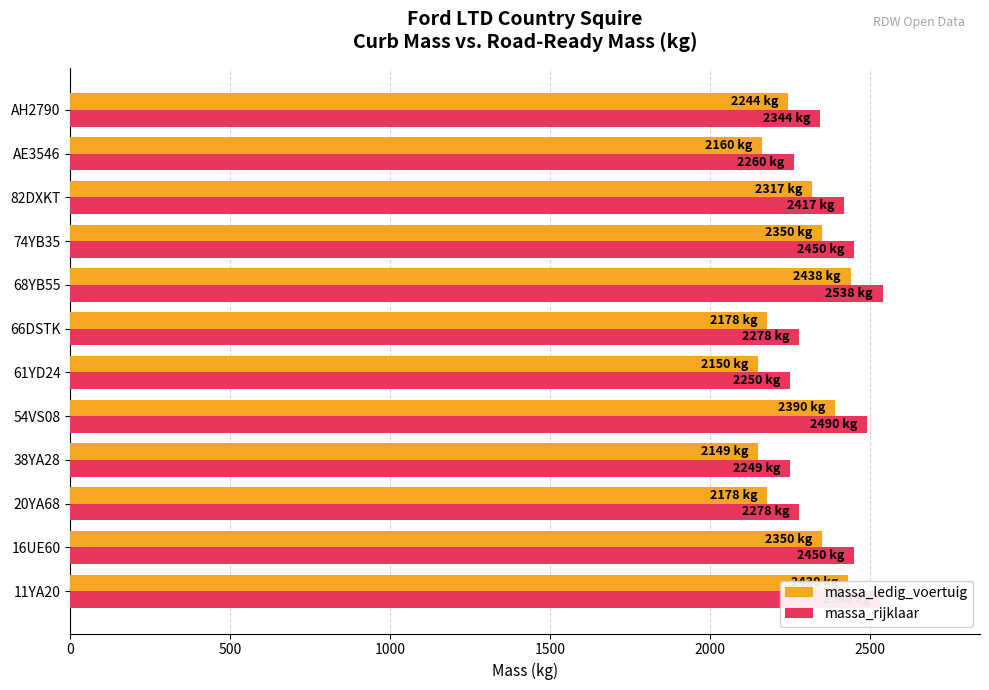

Which series has the largest total across all categories?

massa_rijklaar